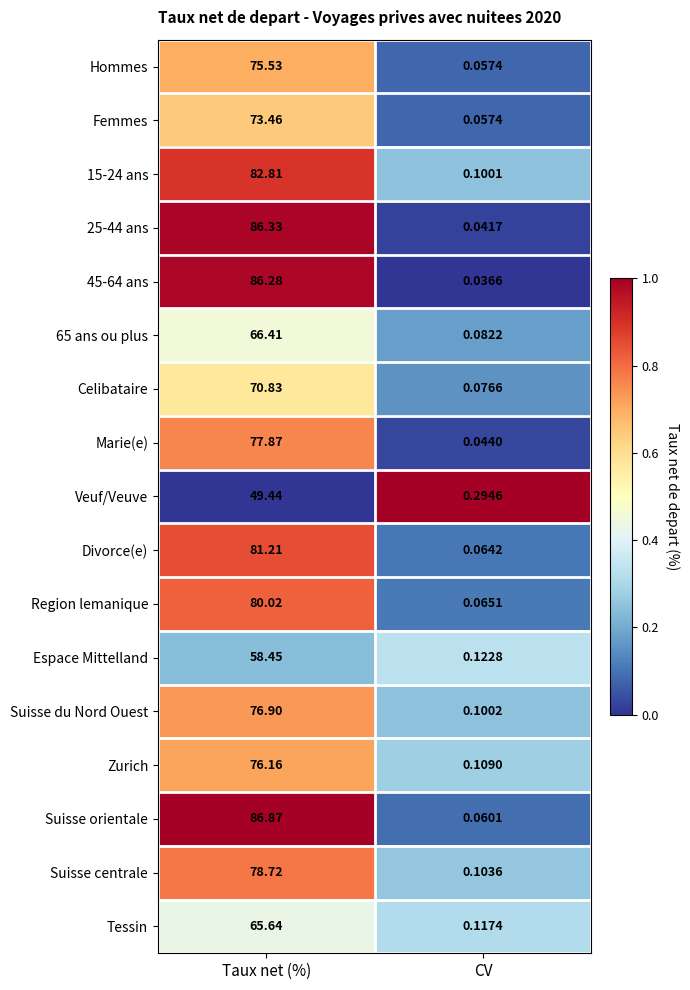

Which series has the widest spread of values?

Suisse orientale